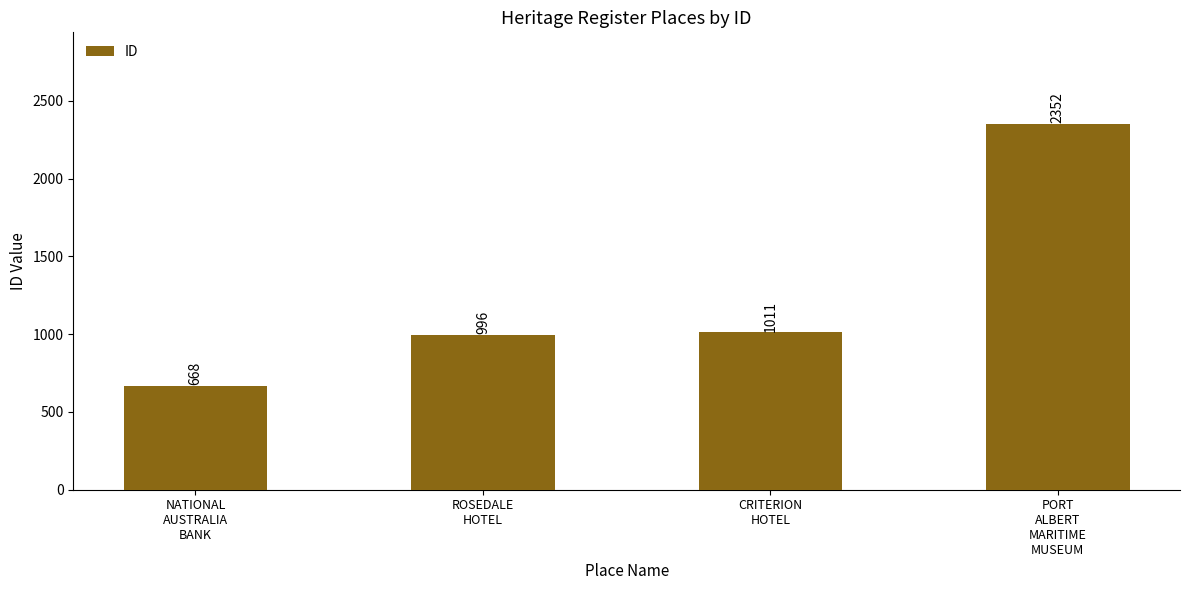

What is the greatest value displayed?

2352